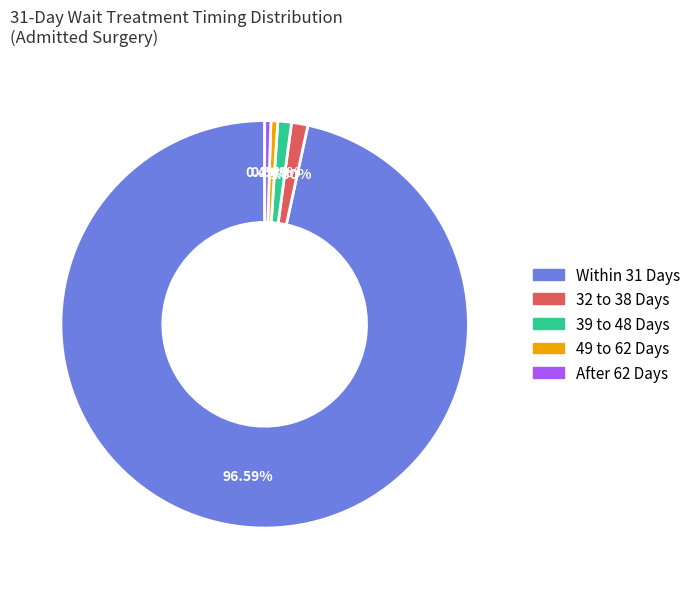

Does any single category account for the majority?

Yes